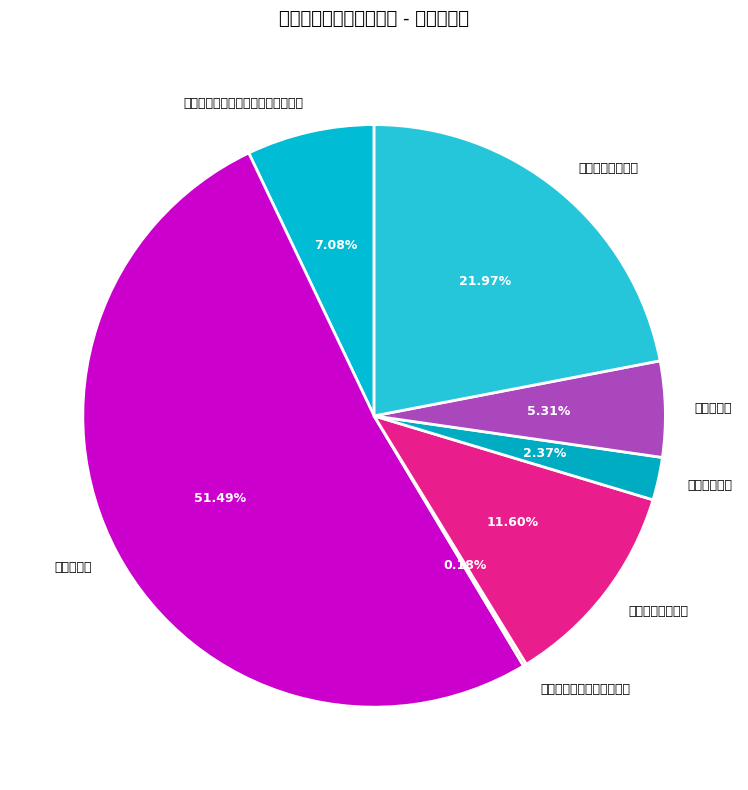

True or false: 住房公积金 accounts for 18% of the total.

False